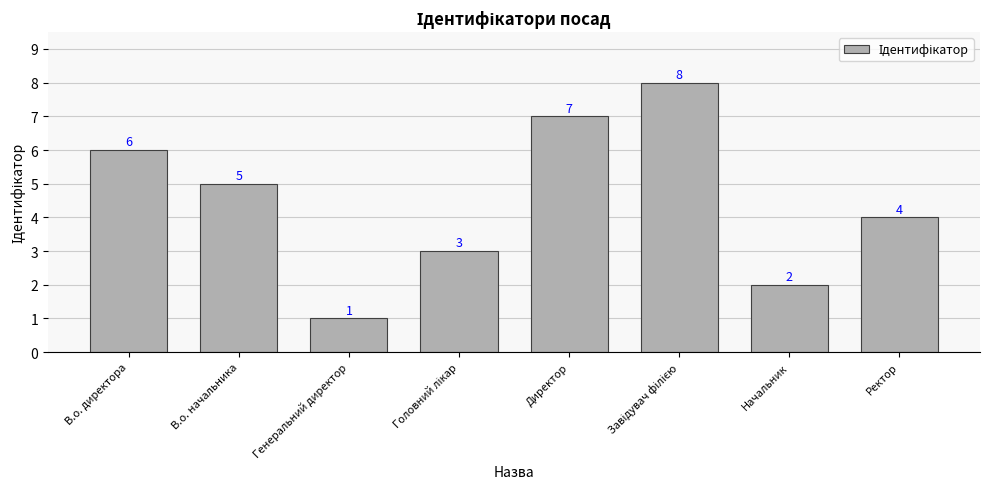

At which label is the value closest to 4?

Ректор